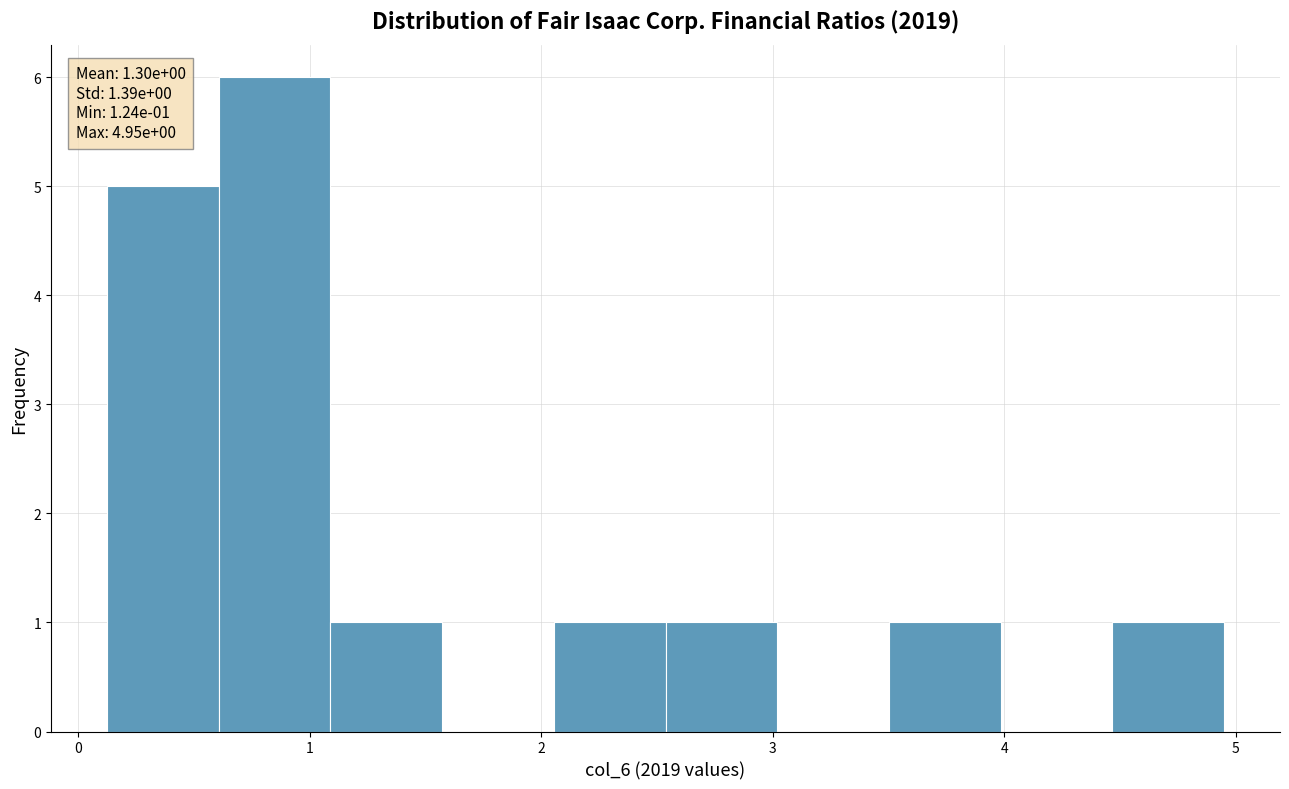

Over which range of the x-axis is the bar tallest?

0.6 to 1.1